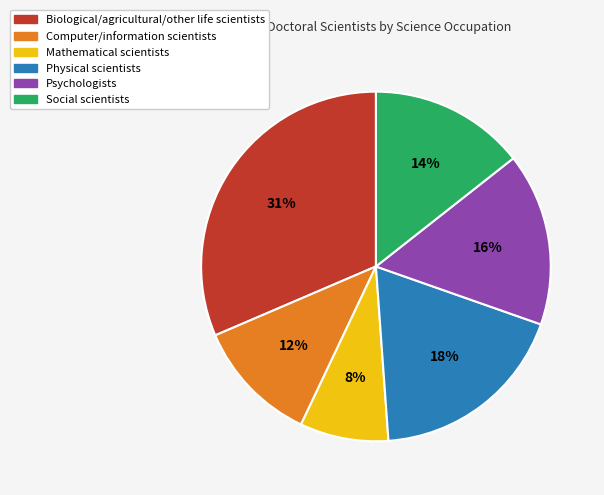

Combined, do Psychologists and Computer/information scientists account for over 50%?

No